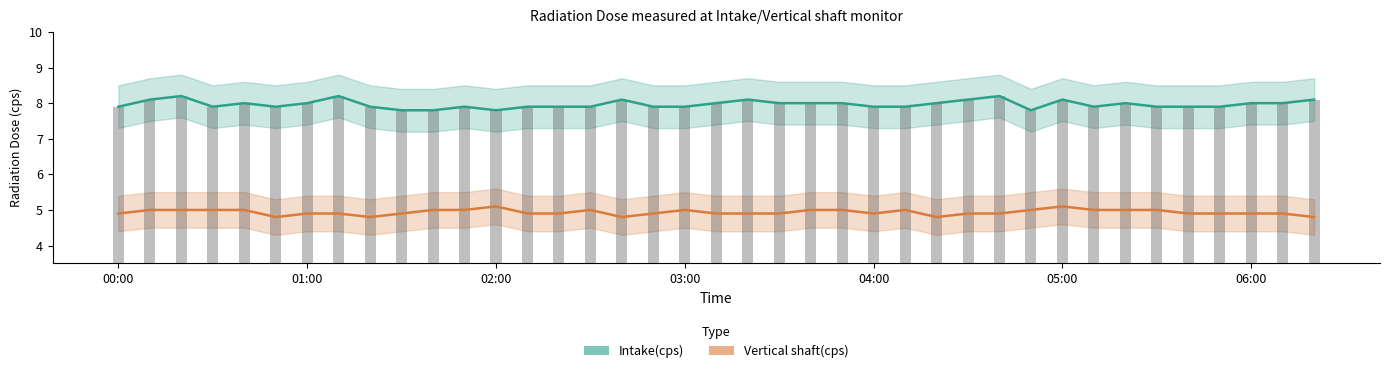

Which series has the largest range (max minus min)?

Intake(cps)